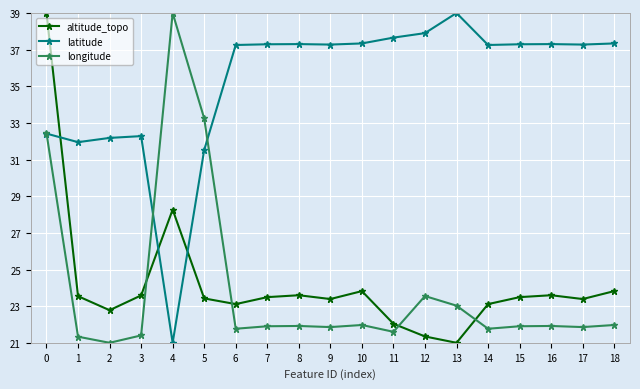

At which category does altitude_topo reach its first local valley?

2